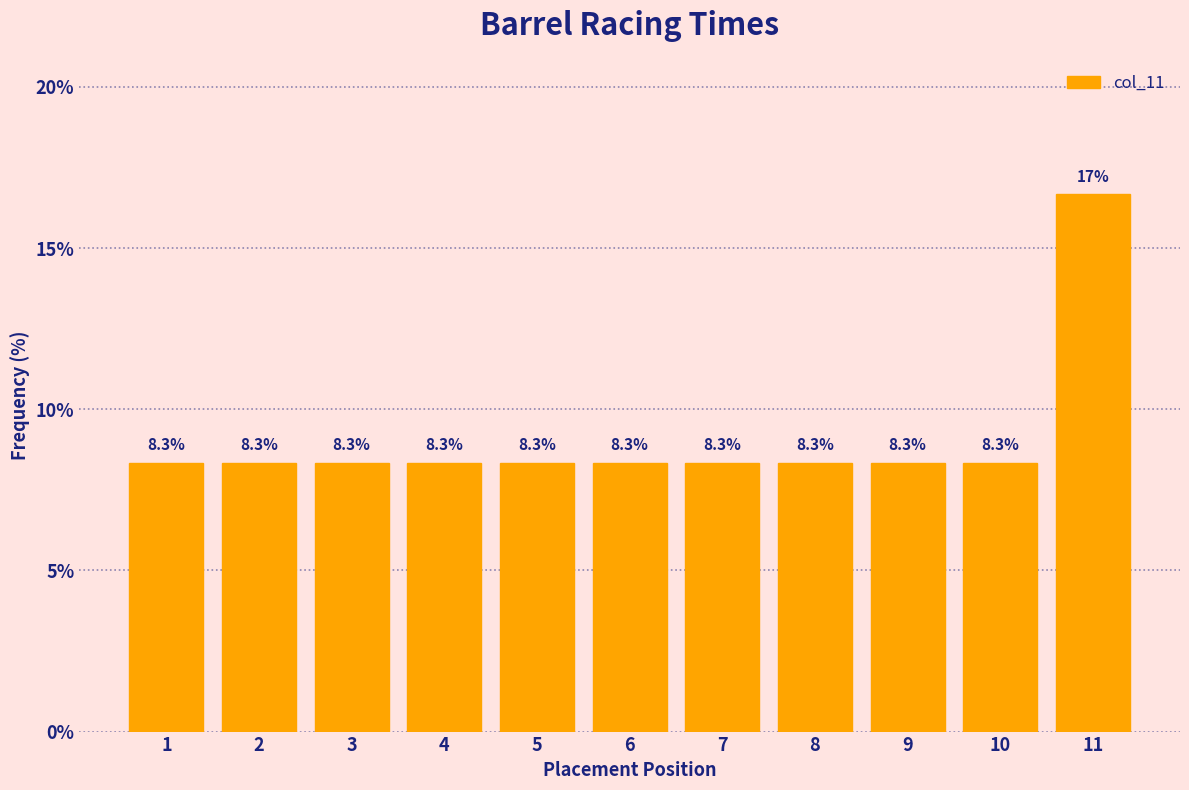

Reading left to right, what are all the values shown in this chart?

8.3	8.3	8.3	8.3	8.3	8.3	8.3	8.3	8.3	8.3	16.7